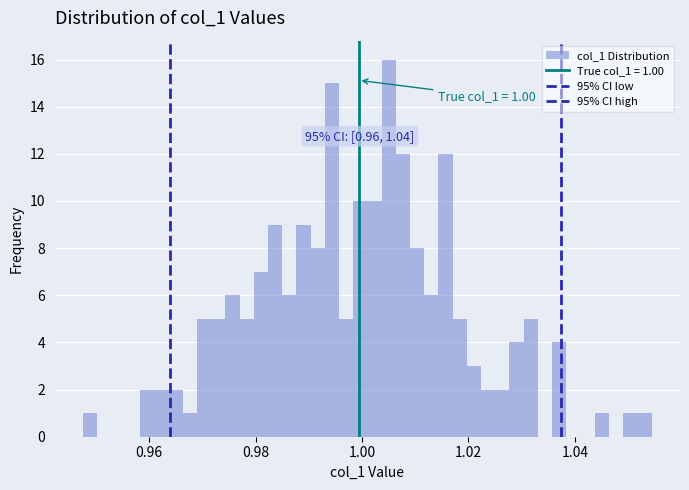

Around what value on the x-axis is the tallest bar? Give the approximate position of its centre, as read against the axis.

1.006